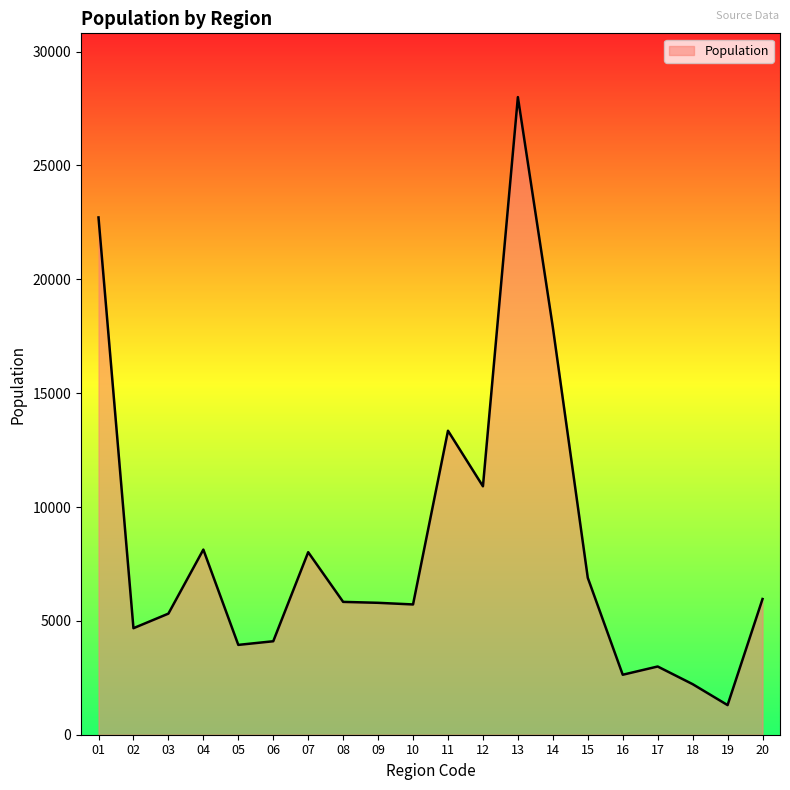

What is the difference between the second highest and minimum values?

21416